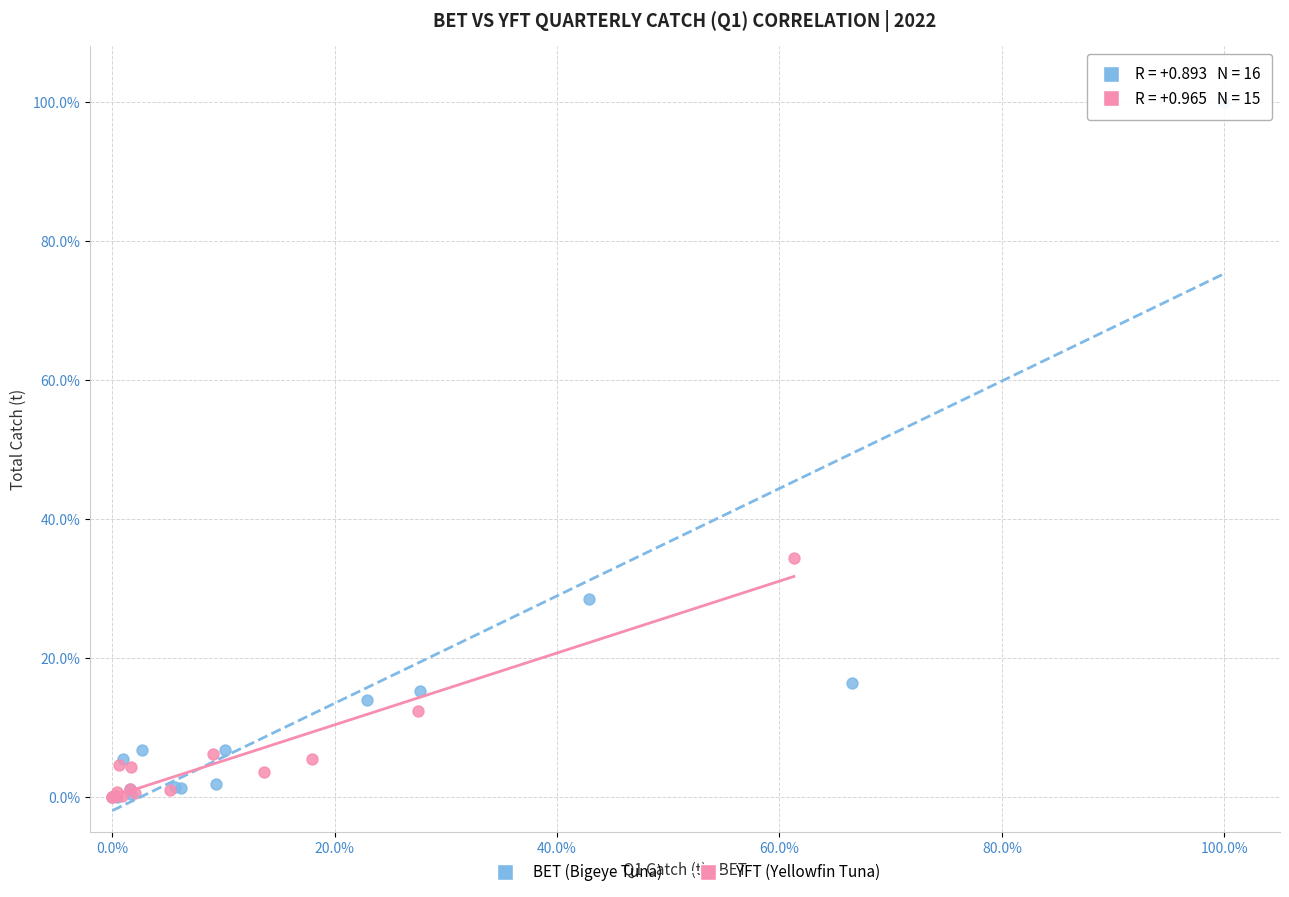

Which series contains the highest Y value?

BET (Bigeye Tuna)